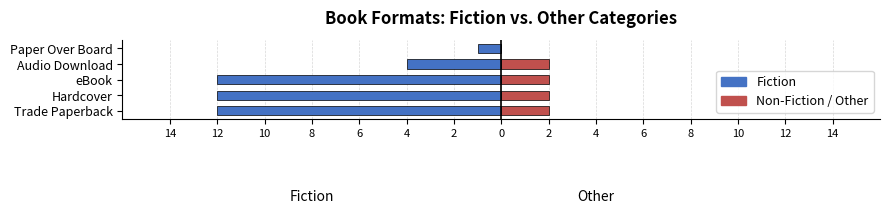

How many data points in Fiction are above -12?

2